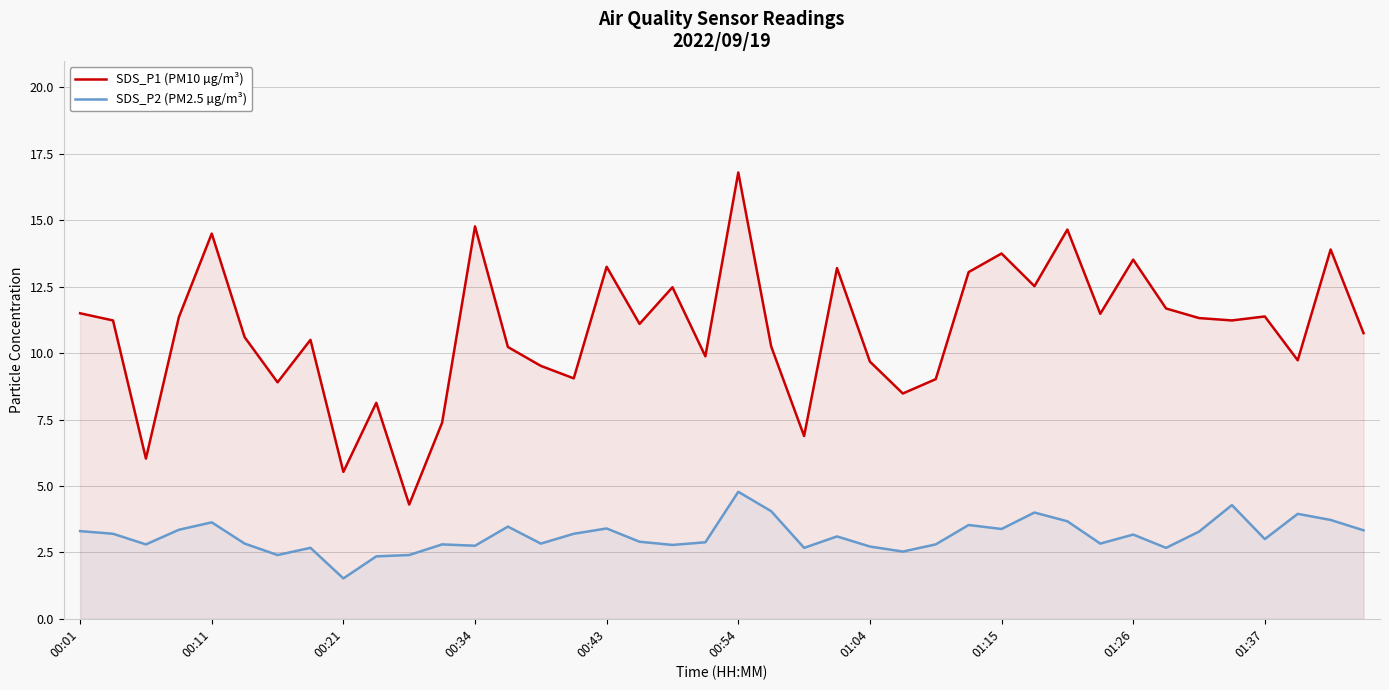

The SDS_P1 (PM10 µg/m³) series shows 11.4 at 01:37. True or false?

True